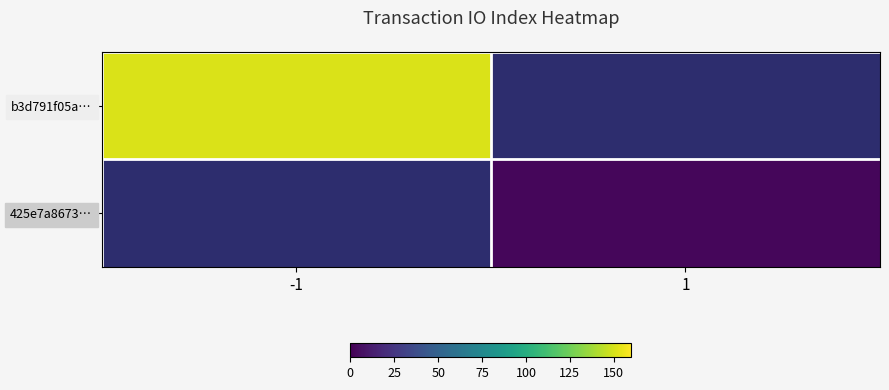

Which category has the highest value across all series?

-1